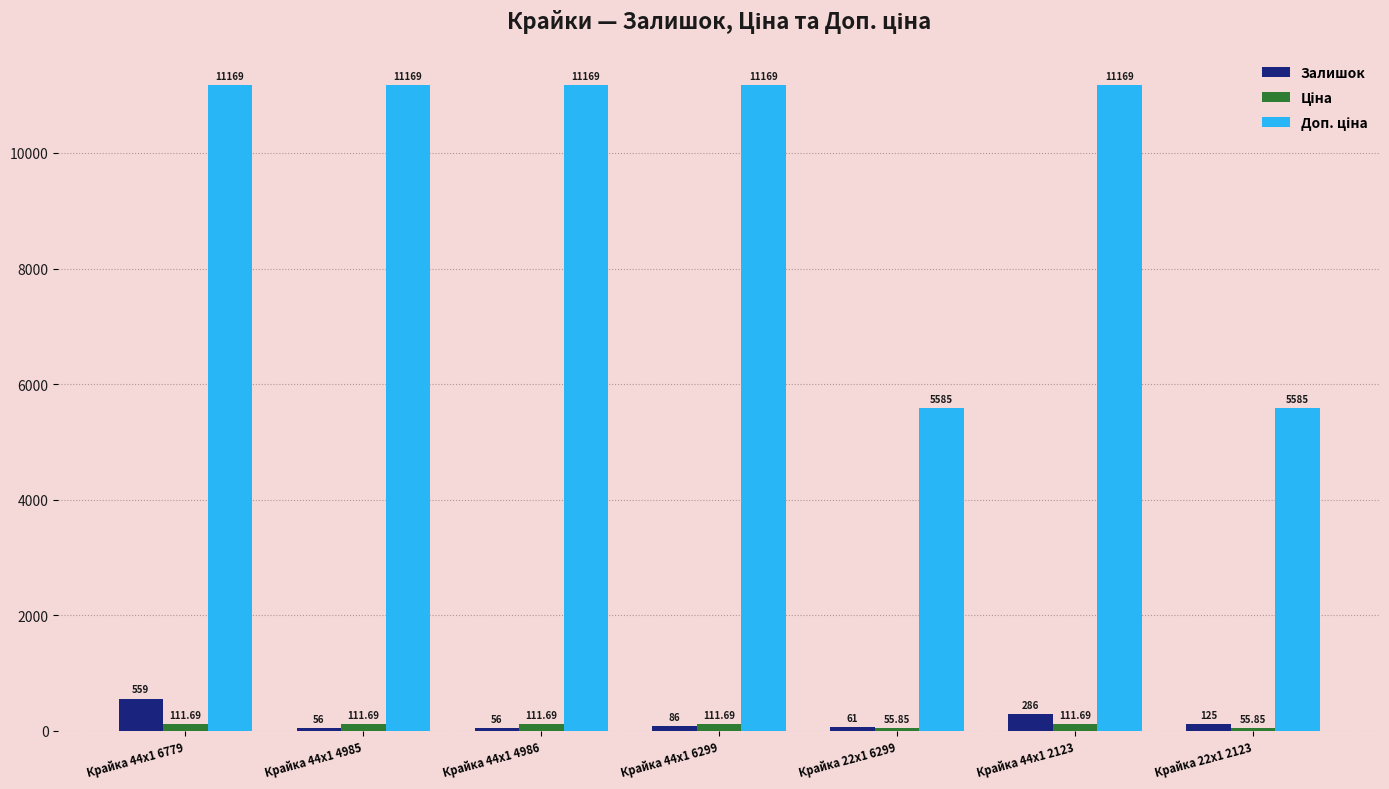

What is the total value across all series at Крайка 44x1 4986?

11336.7